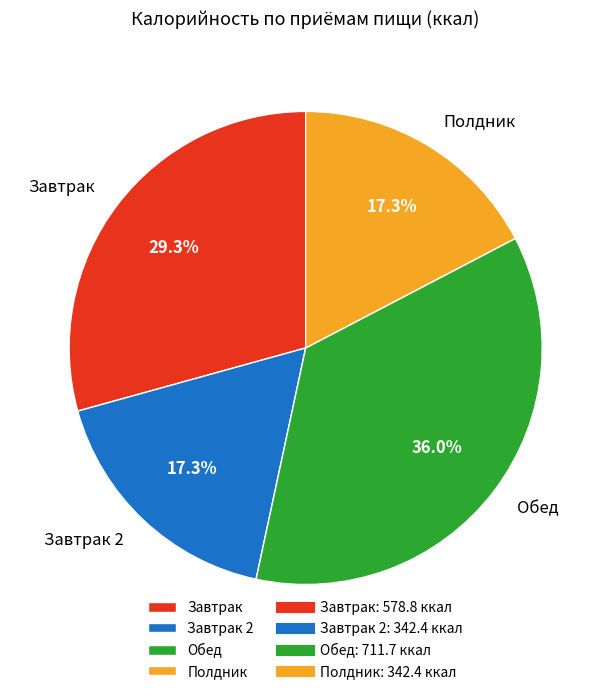

Combined, do Завтрак 2 and Завтрак account for over 50%?

No